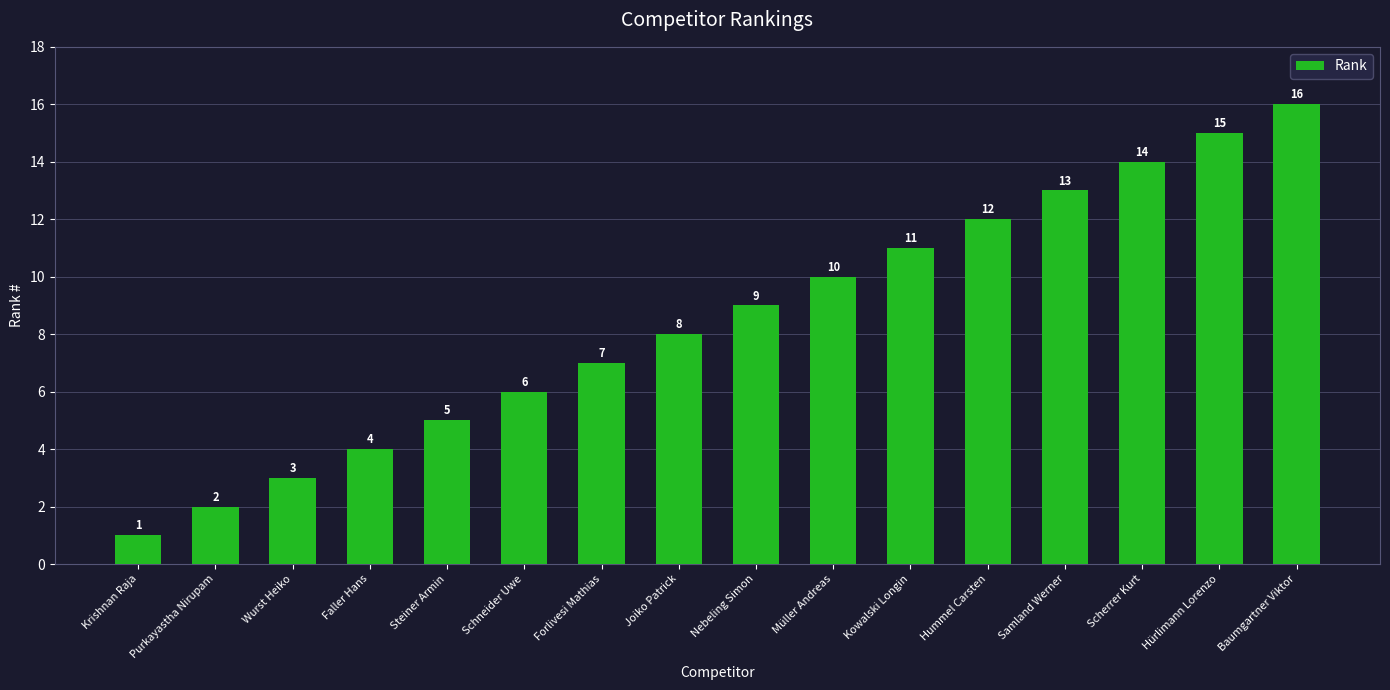

How many bars are there in total?

16